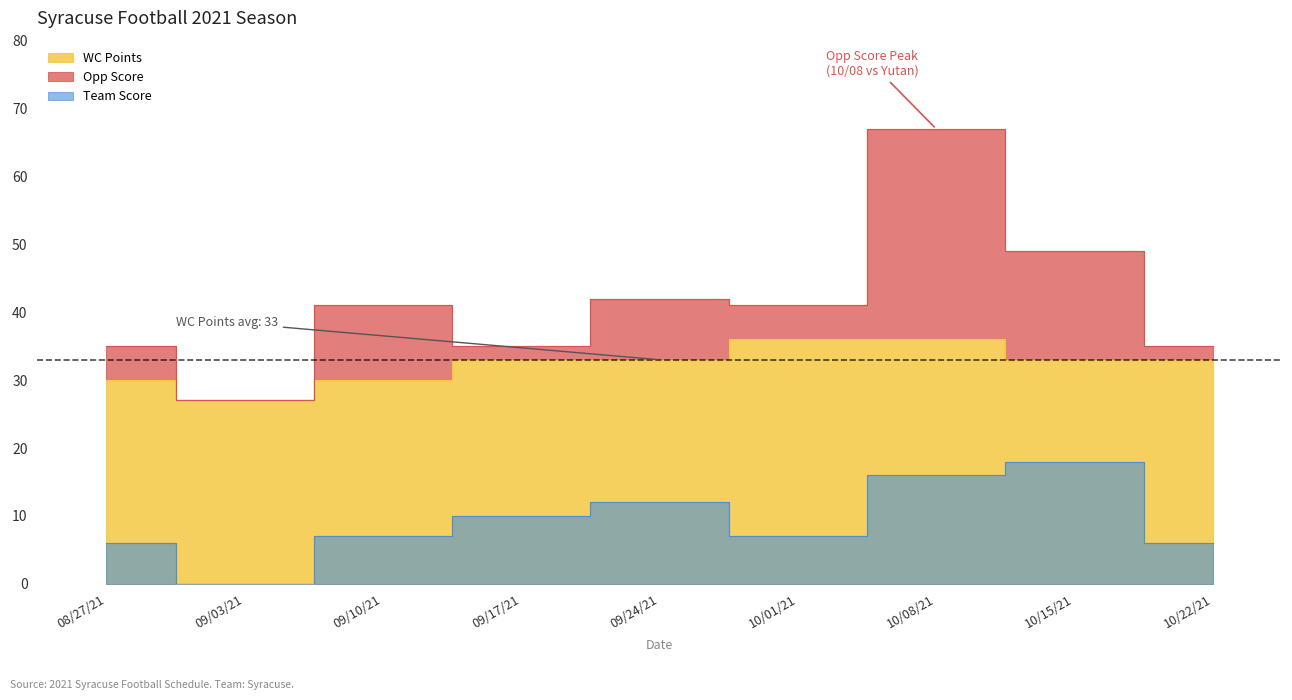

In Opp Score, how many points are lower than both neighbors (excluding endpoints)?

3